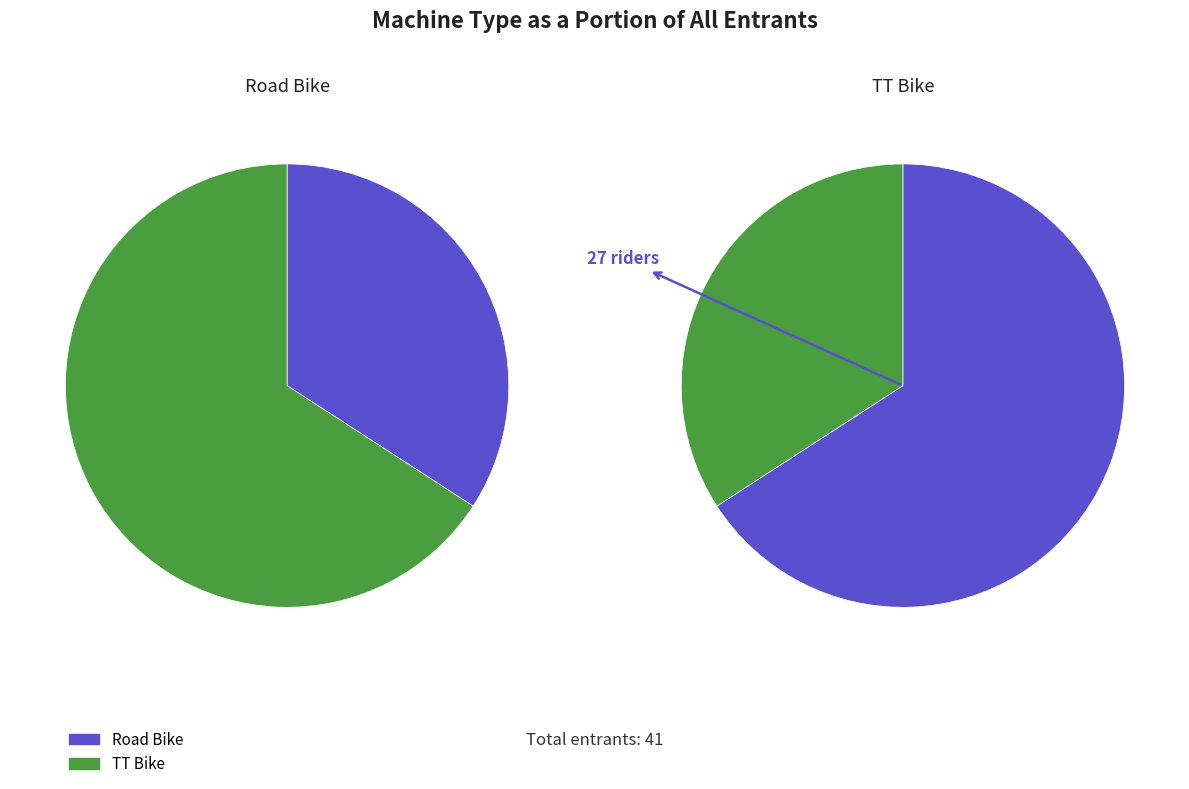

What is the change in value from Road Bike to TT Bike?

+13